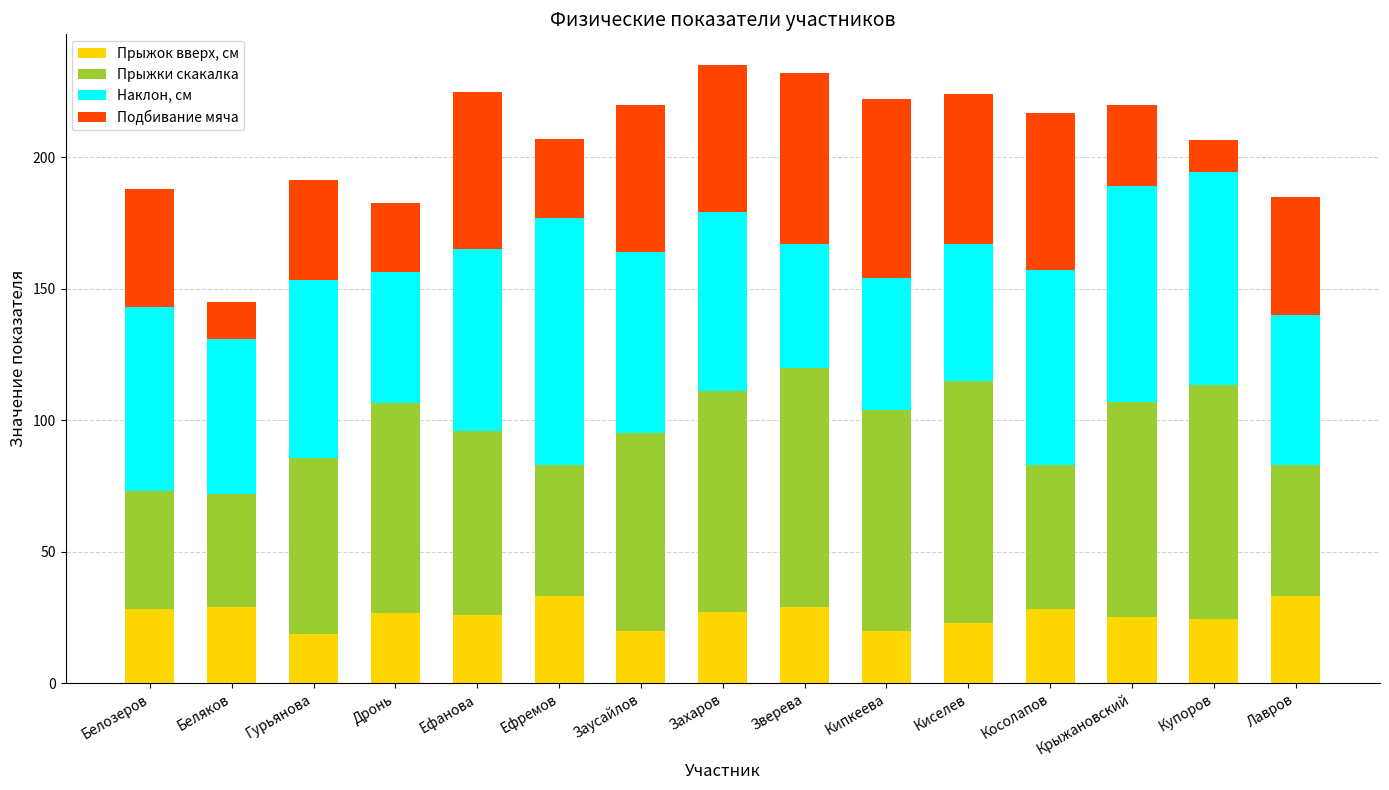

What is the total value across all series at Беляков?

145.0